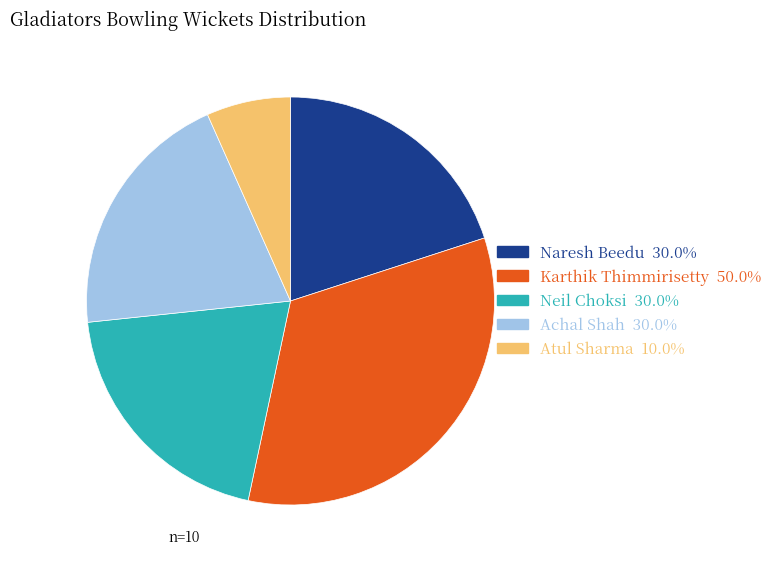

Which has a higher value, Naresh Beedu or Atul Sharma?

Naresh Beedu